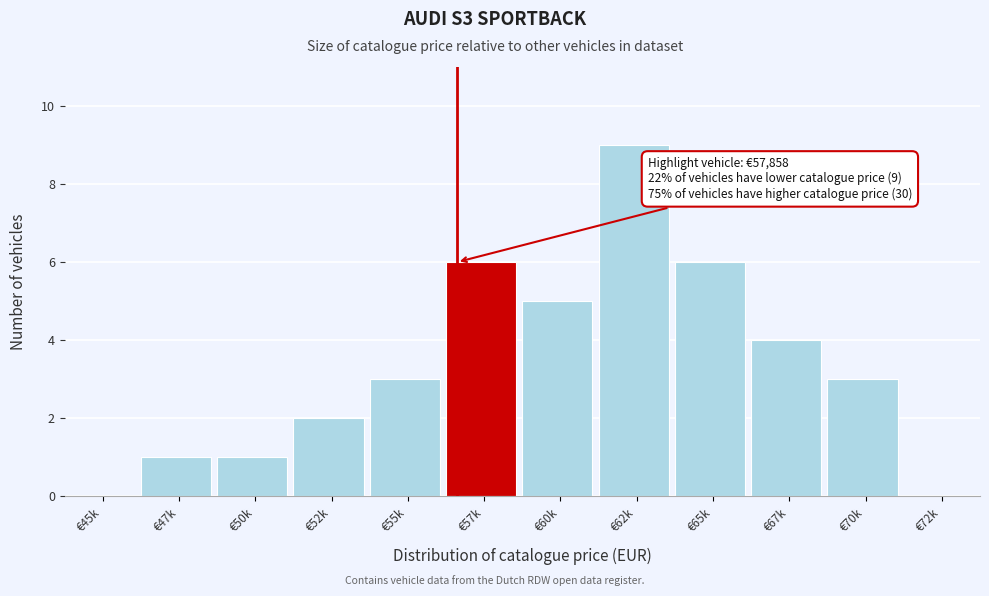

Reading right to left, what are all the values shown in this chart?

€72k=0	€70k=3	€67k=4	€65k=6	€62k=9	€60k=5	€57k=6	€55k=3	€52k=2	€50k=1	€47k=1	€45k=0